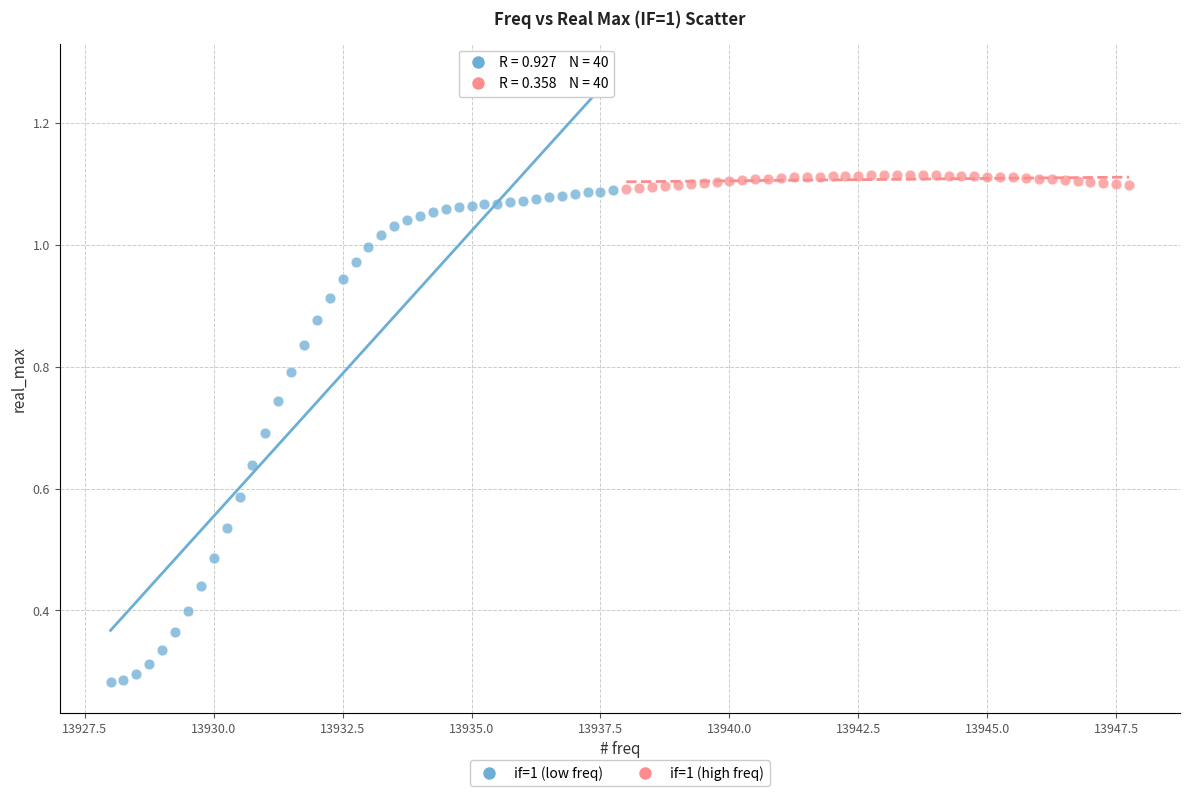

Which series contains the highest Y value?

if=1 (high freq)